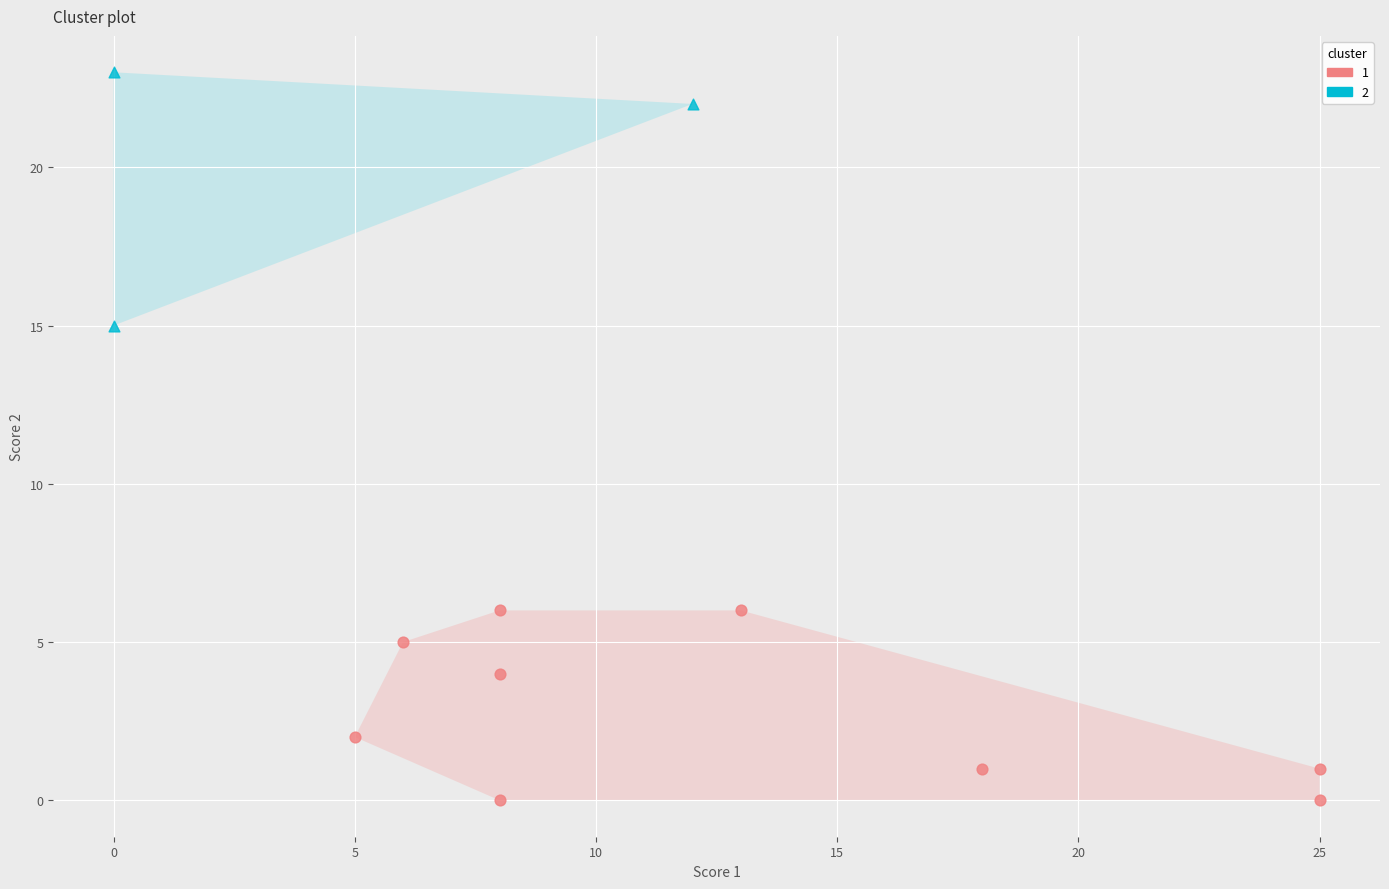

What are all the series names shown in the legend?

1, 2